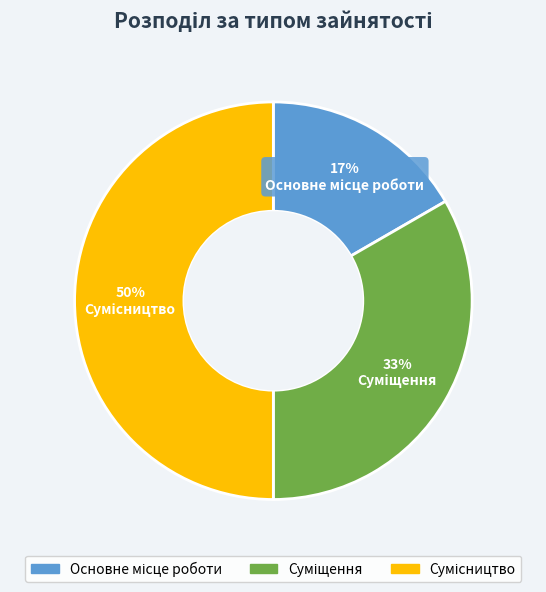

To the nearest percent, what is the difference between the largest and smallest slice percentages?

33%